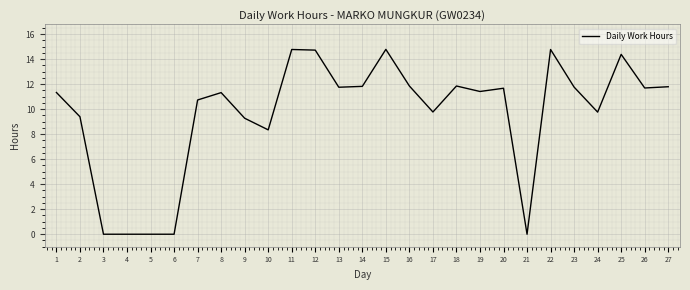

What is the maximum value shown in the chart?

14.8